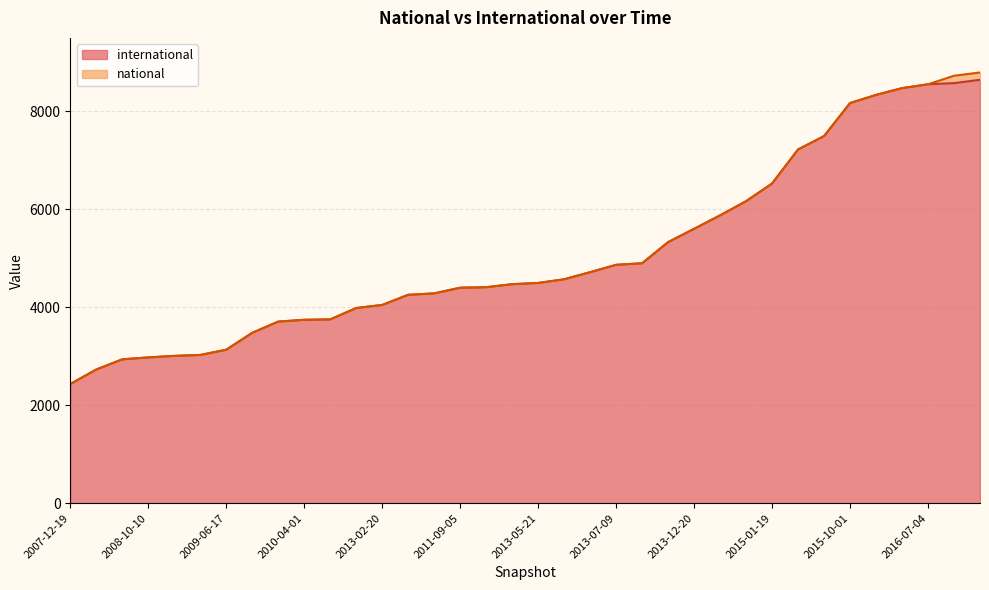

List the labels in order of value, largest first.

2016-12-27, 2016-10-07, 2016-07-04, 2016-04-05, 2016-01-04, 2015-10-01, 2015-07-03, 2015-04-09, 2015-01-19, 2014-09-08, 2014-03-28, 2013-12-20, 2013-09-10, 2012-07-13, 2013-07-09, 2012-10-31, 2012-03-26, 2013-05-21, 2012-01-18, 2011-06-10, 2011-09-05, 2011-02-21, 2010-11-17, 2013-02-20, 2012-12-11, 2010-07-26, 2010-04-01, 2009-12-16, 2009-09-25, 2009-06-17, 2008-12-17, 2009-04-06, 2008-10-10, 2008-06-27, 2008-04-01, 2007-12-19